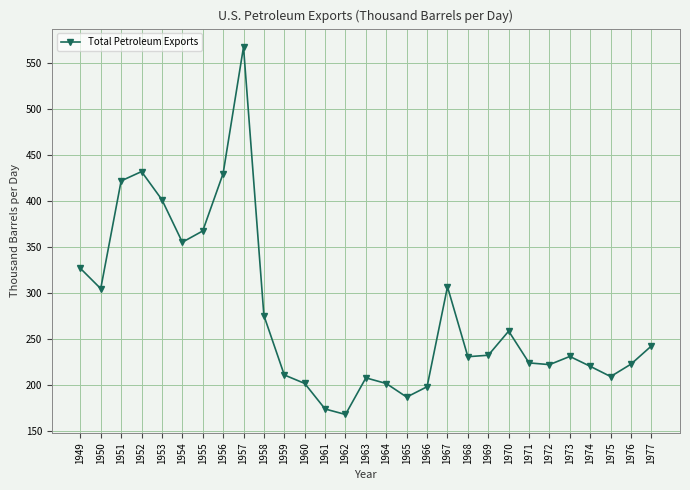

What is the smallest value displayed?

168.2